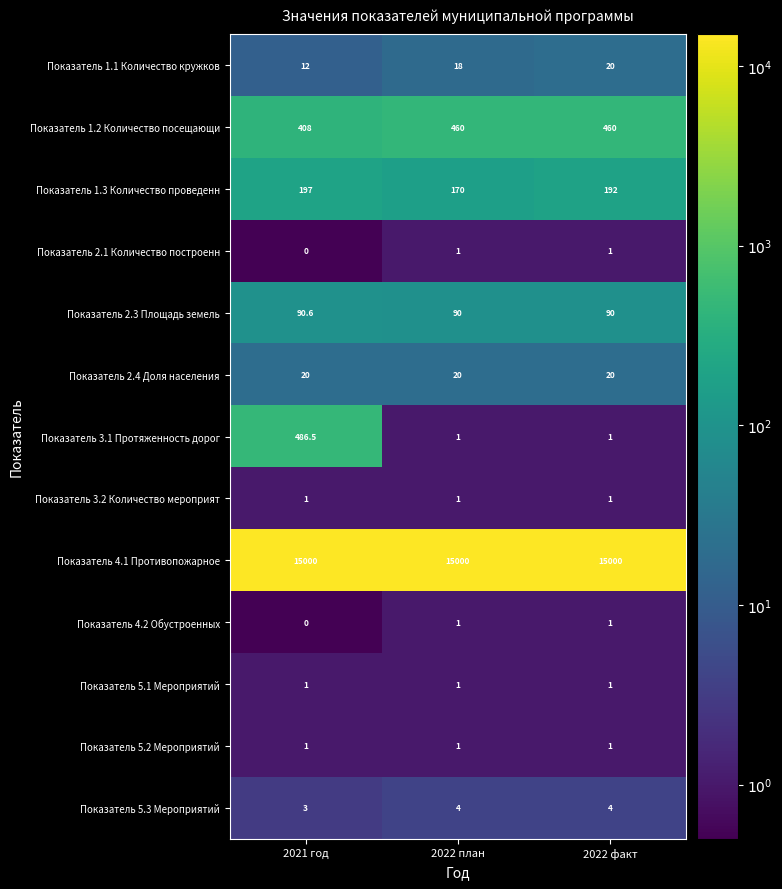

What is the spread (max minus min) of values at 2022 план?

14999.0